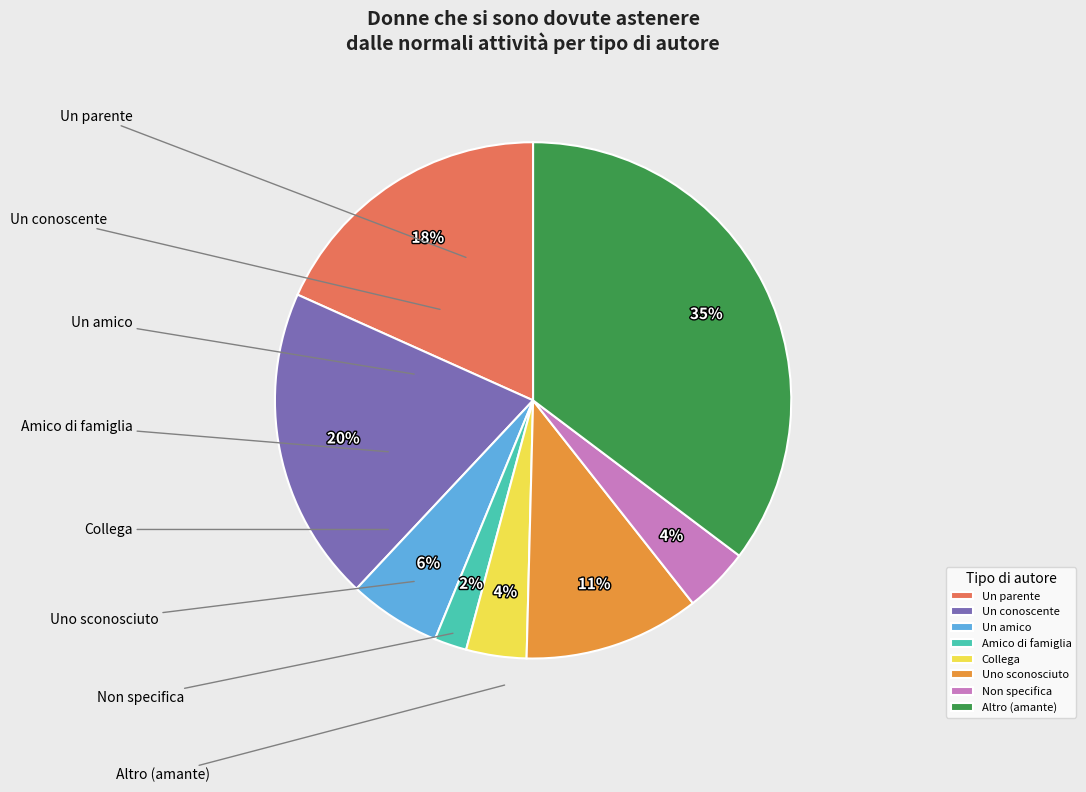

What percentage do Un conoscente and Amico di famiglia together represent?

21.8%